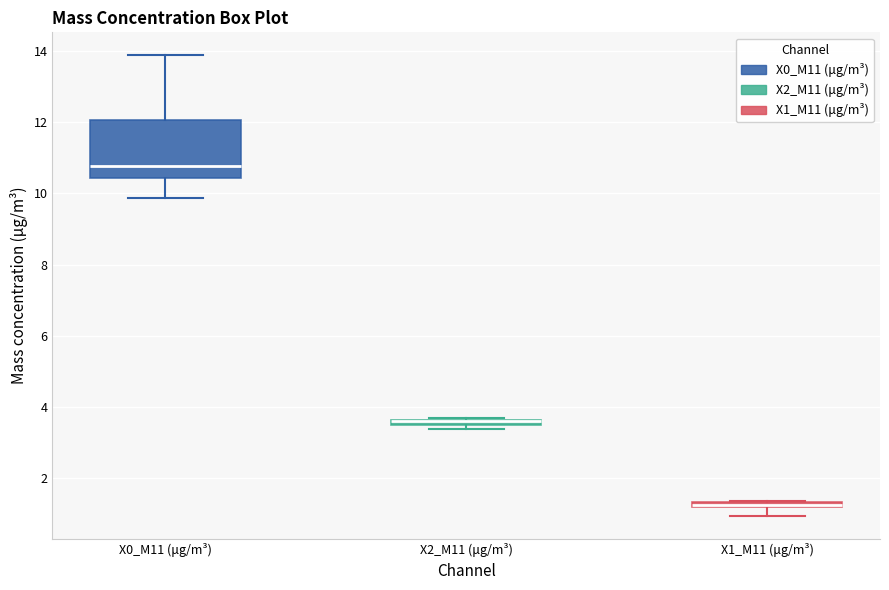

Where is the upper edge of the box for X2_M11 (μg/m³) on the y-axis? The values are not printed on the chart, so give them approximately, as read against the axis.

3.6